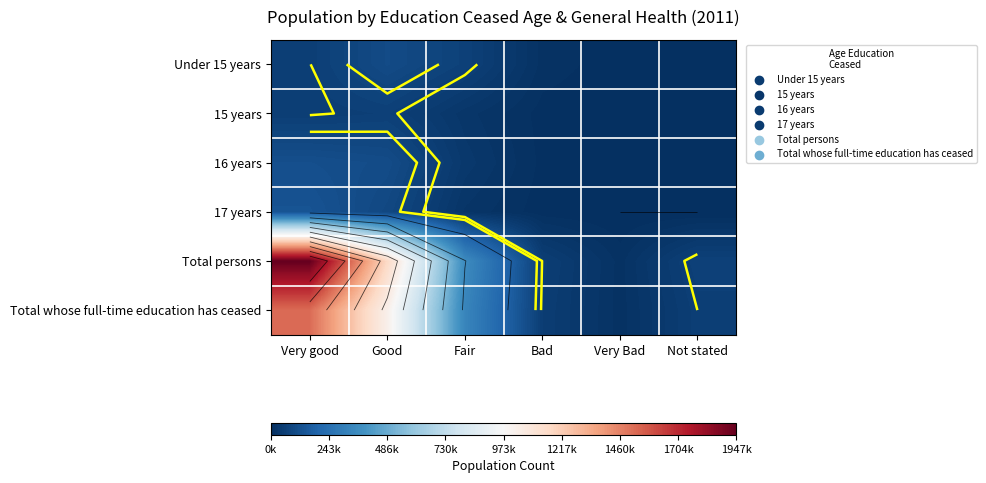

List the labels in order of 15 years value, largest first.

Good, Very good, Fair, Bad, Not stated, Very Bad